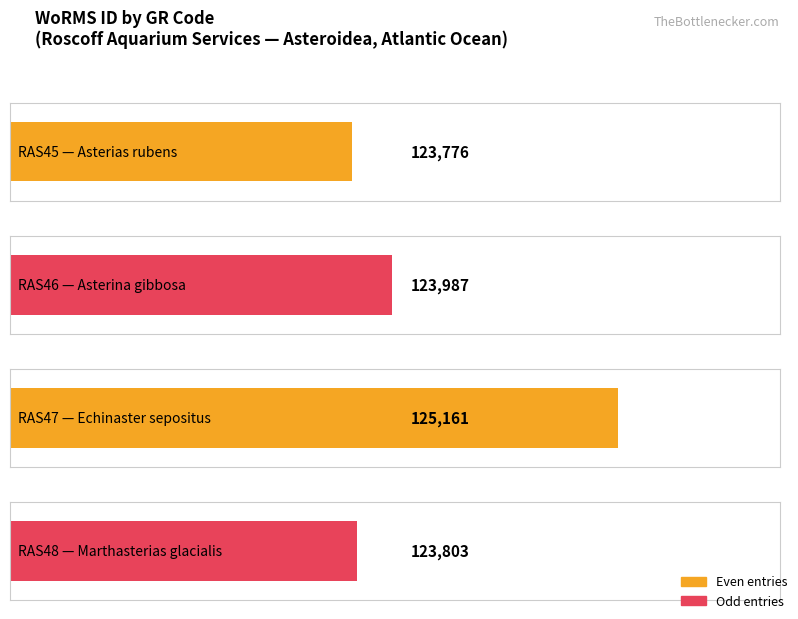

List the labels in order of value, largest first.

RAS47, RAS46, RAS48, RAS45